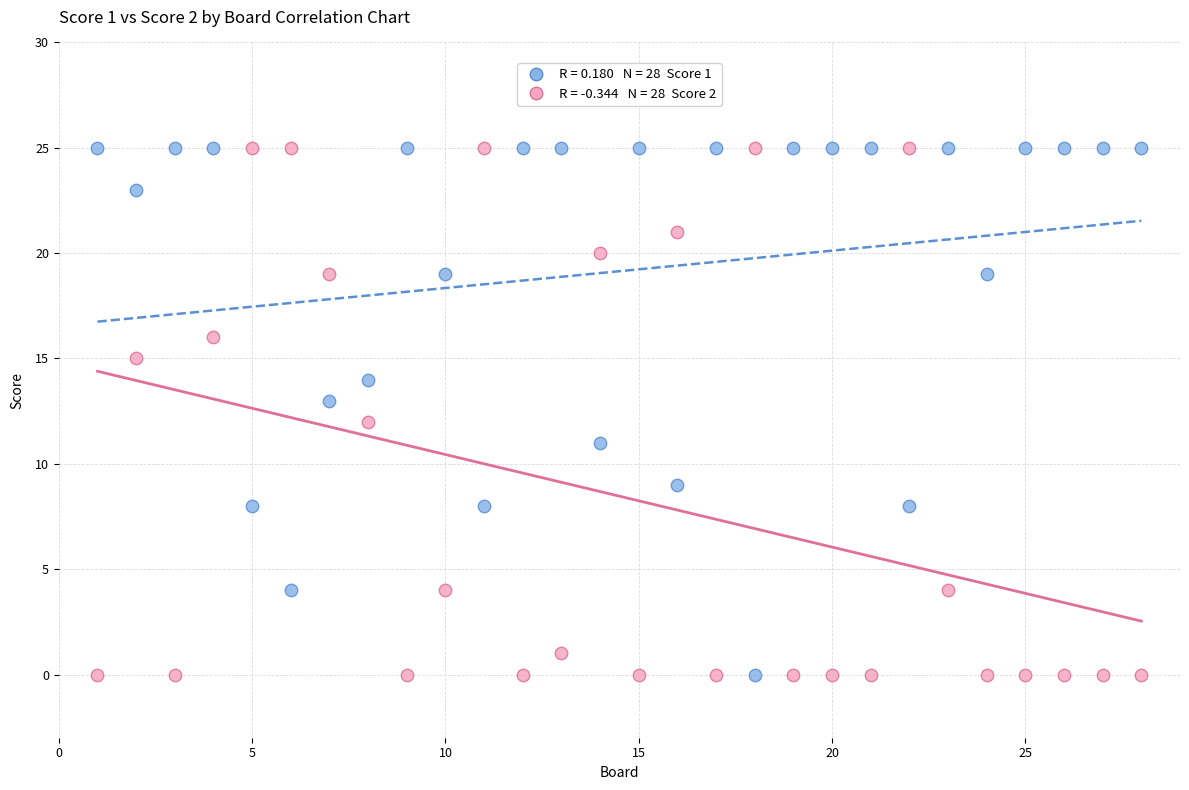

Across all data points, what is the range of X values (max minus min)?

27